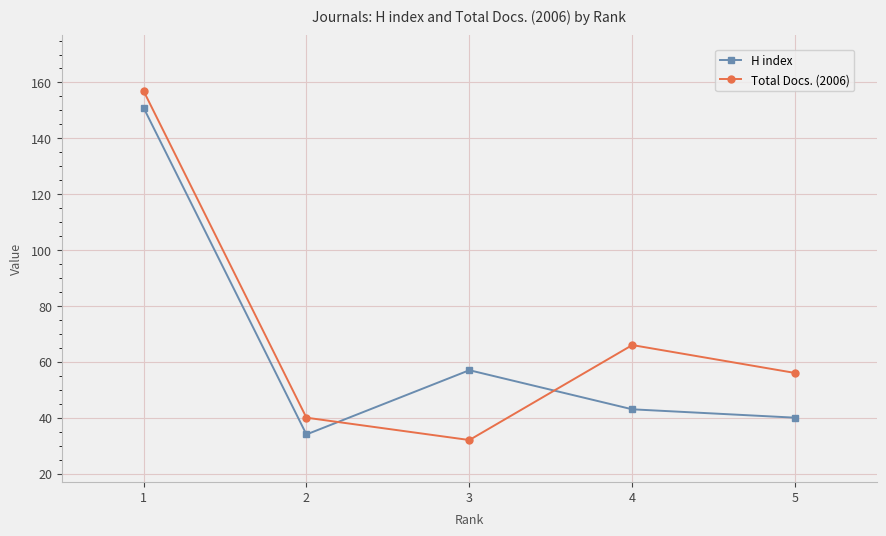

True or false: Total Docs. (2006) has more than 2 interior local peaks.

False